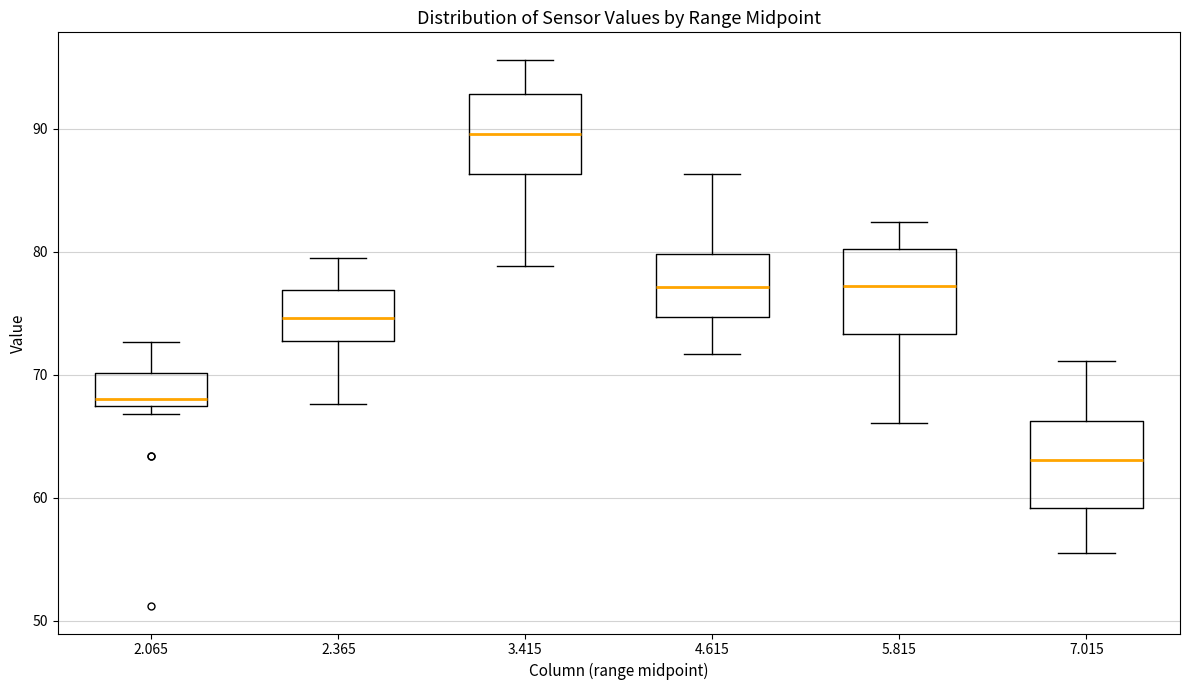

Reading left to right, transcribe this box plot: for each box, give where its median line is, the range the box spans, and where its two whiskers end, as read against the y-axis. The values are not printed on the chart, so give them approximately, as read against the axis.

2.065: median 68 (just above the box's lower edge), box 68 to 70, whiskers 67 to 73
2.365: median 75, box 73 to 77, whiskers 68 to 80
3.415: median 90, box 86 to 93, whiskers 79 to 96
4.615: median 77, box 75 to 80, whiskers 72 to 86
5.815: median 77, box 73 to 80, whiskers 66 to 82
7.015: median 63, box 59 to 66, whiskers 56 to 71